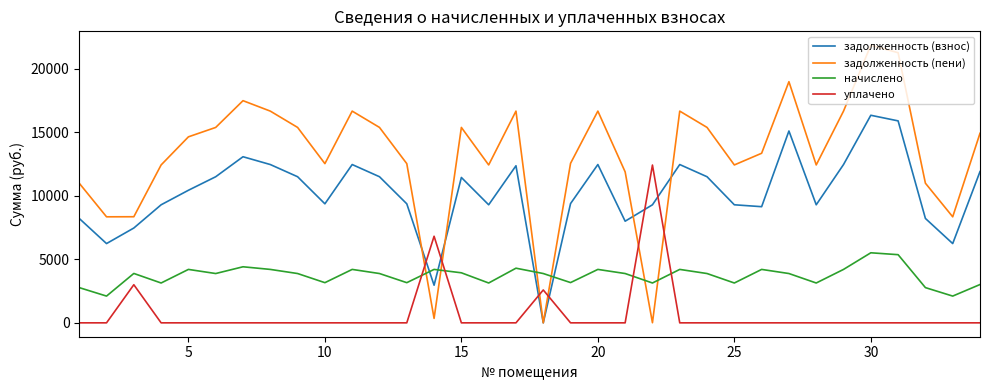

Does the chart have visible grid lines?

No